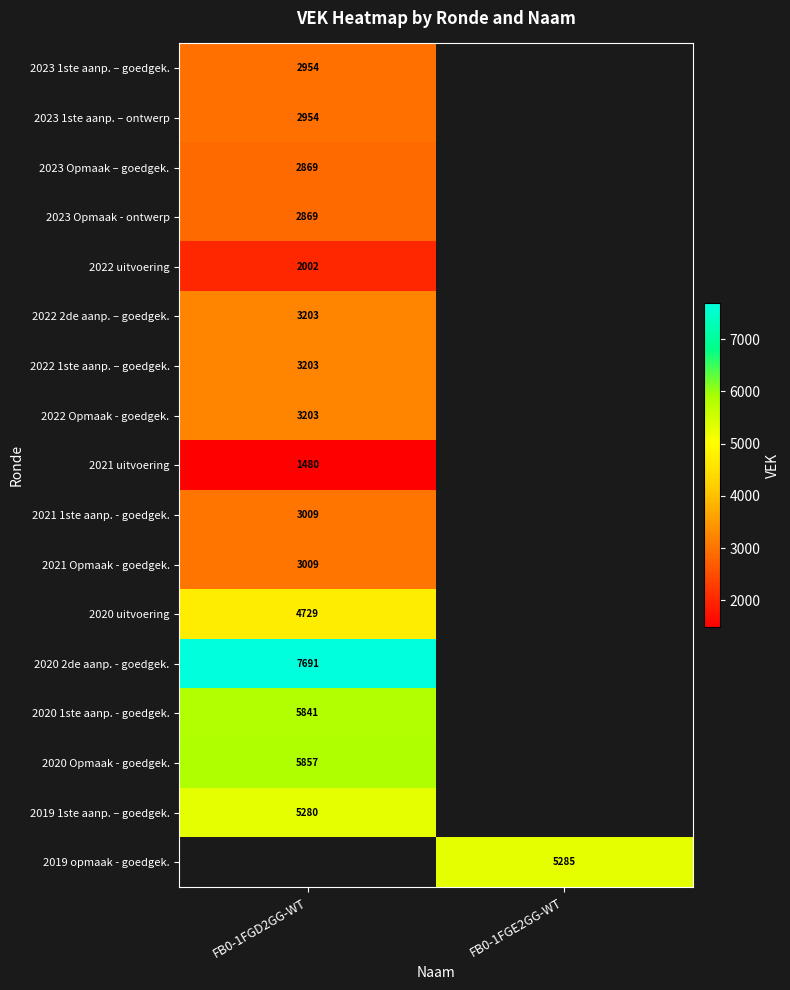

At how many categories does at least one series exceed 2918?

2